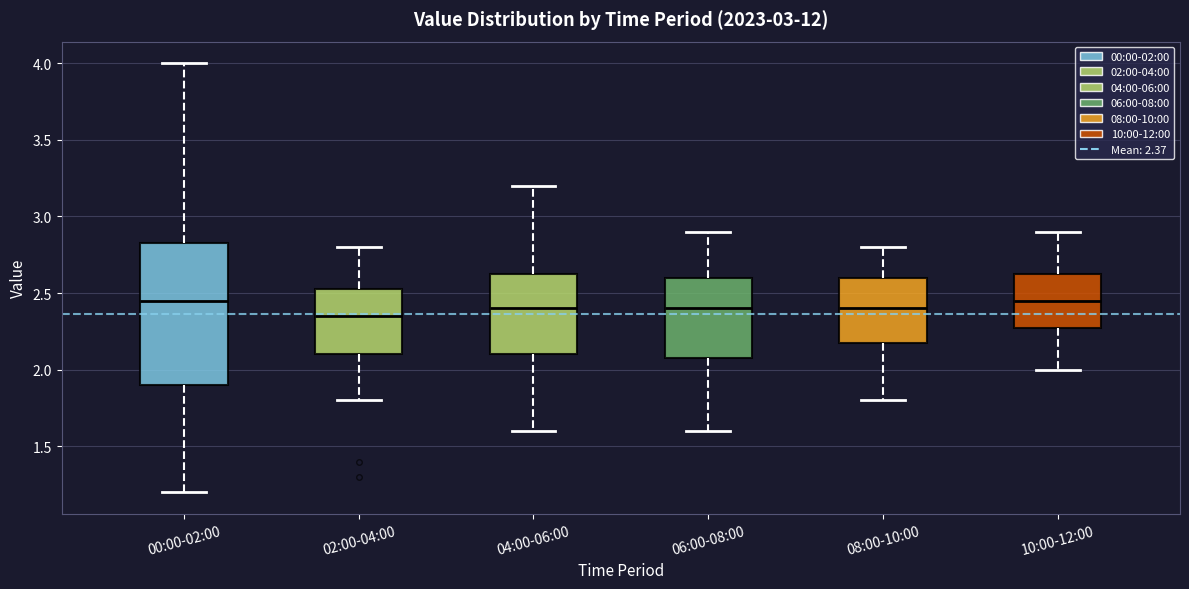

Where is the upper edge of the box for 10:00-12:00 on the y-axis? The values are not printed on the chart, so give them approximately, as read against the axis.

2.65